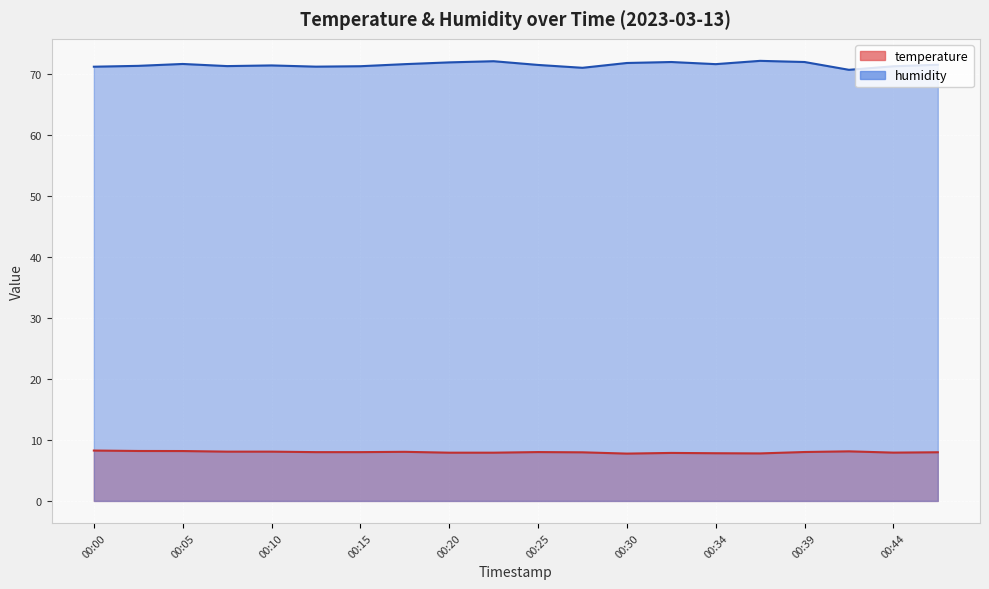

Reading right to left, transcribe all the data shown in this chart.

temperature: 8.0	7.9	8.1	8.0	7.8	7.8	7.9	7.8	8.0	8.0	7.9	7.9	8.1	8.0	8.0	8.1	8.1	8.2	8.2	8.3
humidity: 71.5	71.2	70.7	72.0	72.1	71.6	72.0	71.8	71.0	71.5	72.1	71.9	71.6	71.3	71.2	71.4	71.3	71.6	71.3	71.2